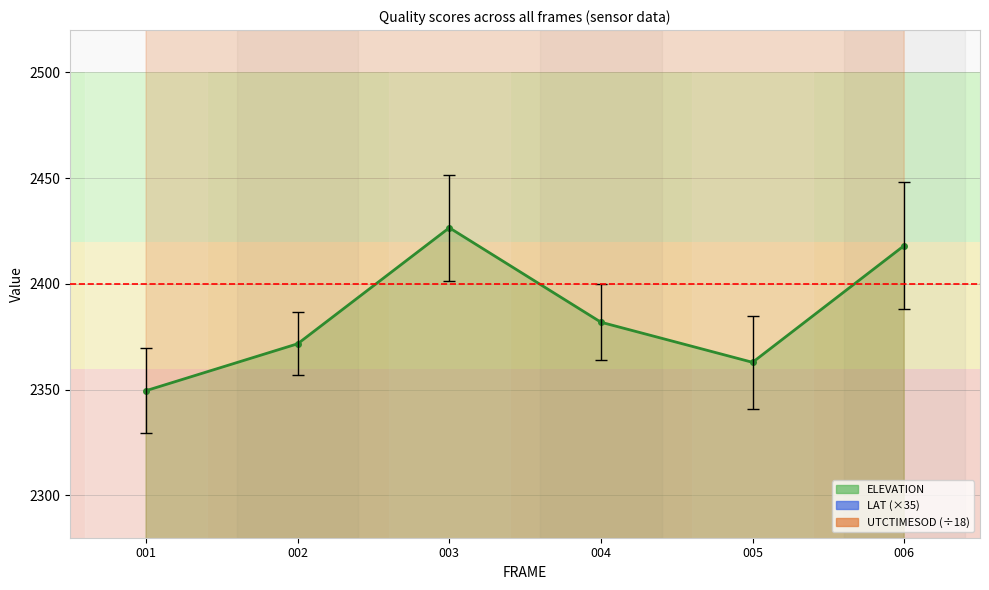

How many series are shown in this chart?

3